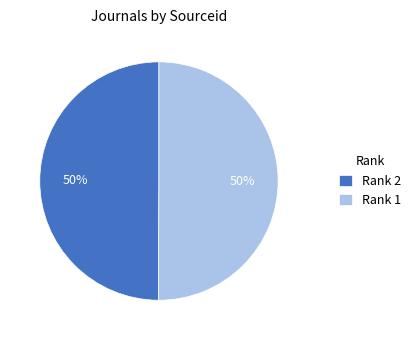

Combined, do Rank 2 and Rank 1 account for over 50%?

Yes